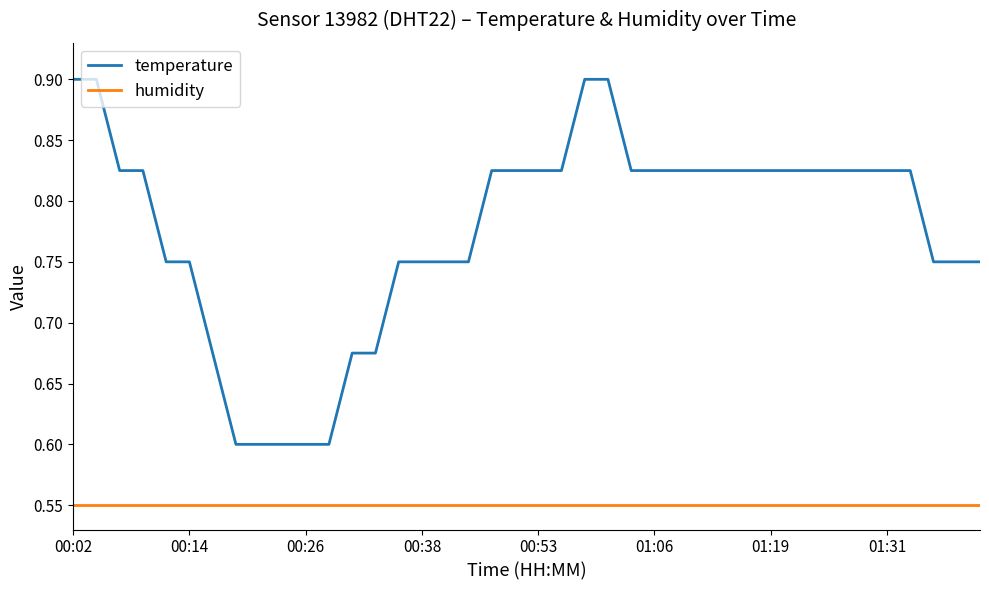

What is the greatest value displayed?

0.9